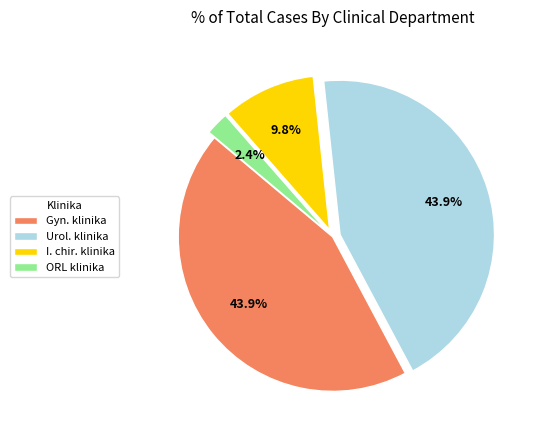

Do Gyn. klinika and I. chir. klinika together represent more than half of the pie?

Yes